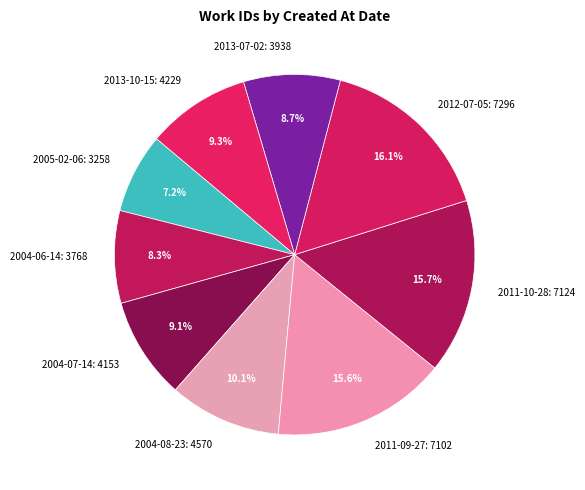

Does any single category account for the majority?

No